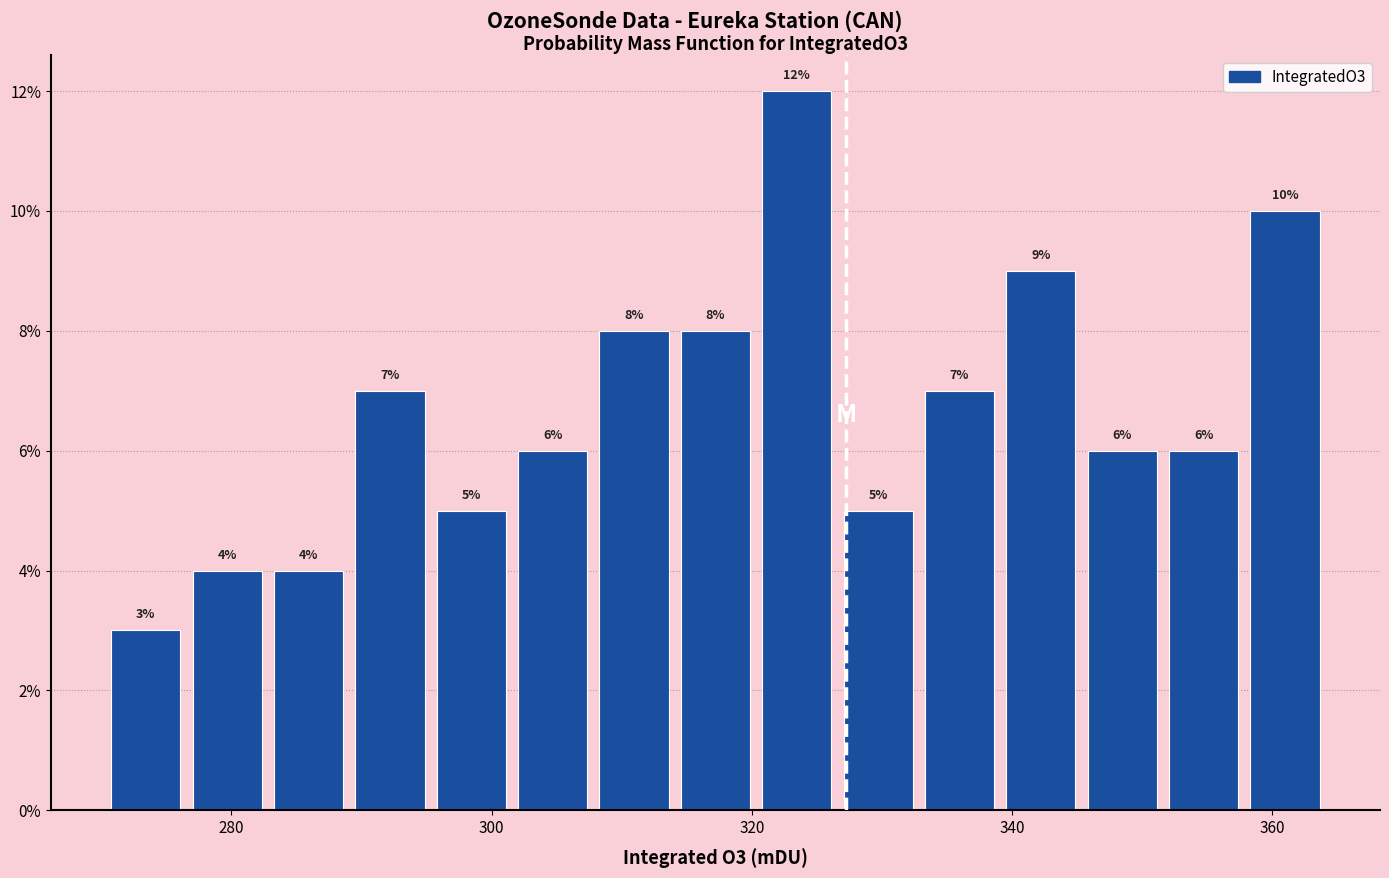

Read against the x-axis, roughly where is the centre of the tallest bar?

324